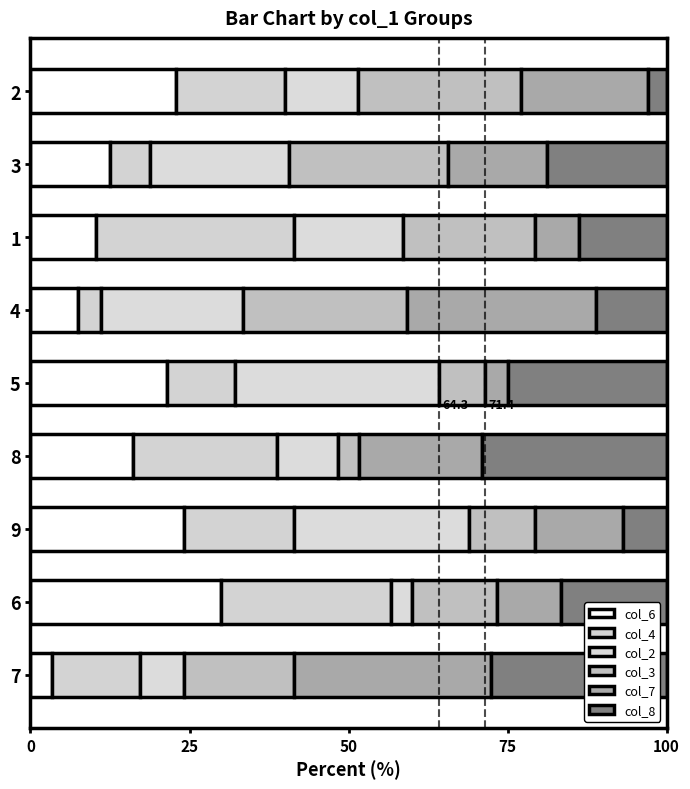

What is the difference between the second highest and minimum values in the col_6 series?

20.7